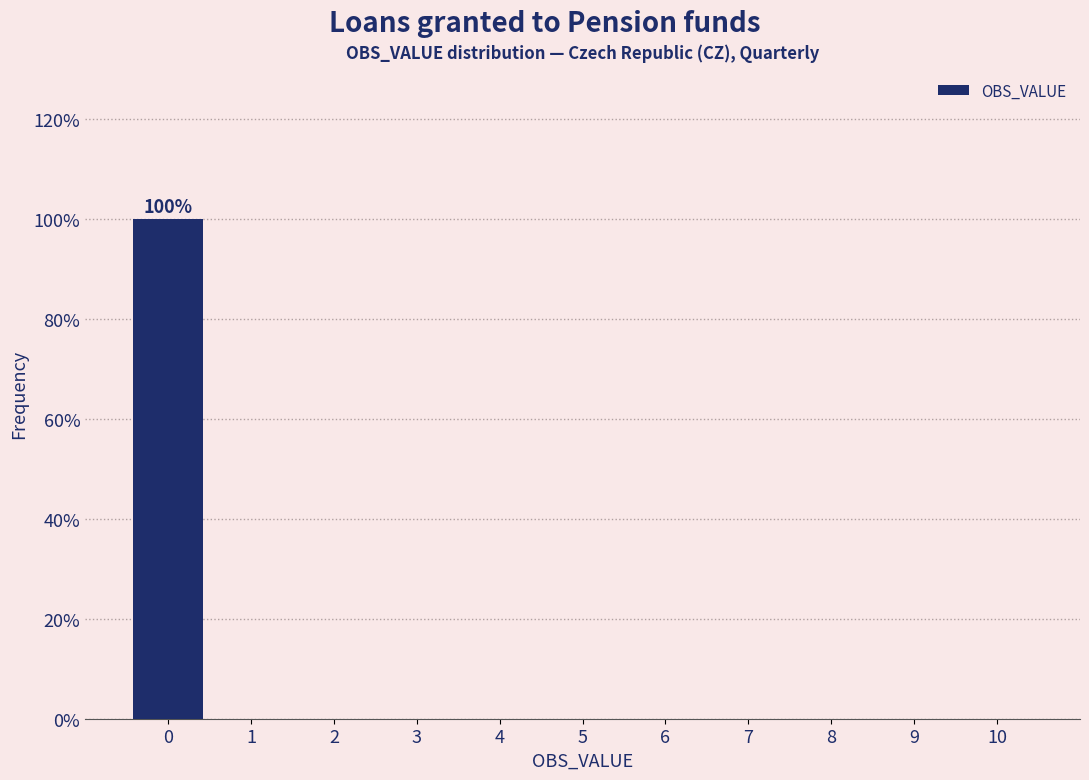

Over which range of the x-axis is the bar tallest?

-0.5 to 0.5